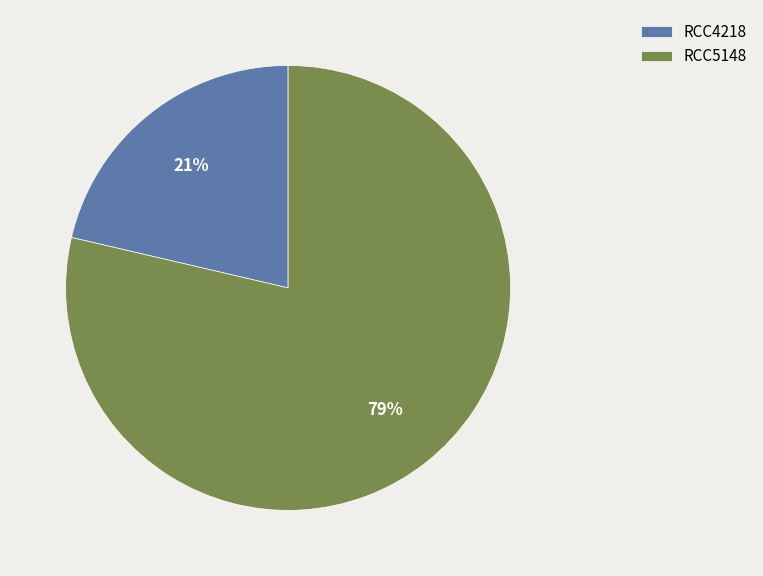

To the nearest percent, what percentage of the pie is RCC5148?

79%